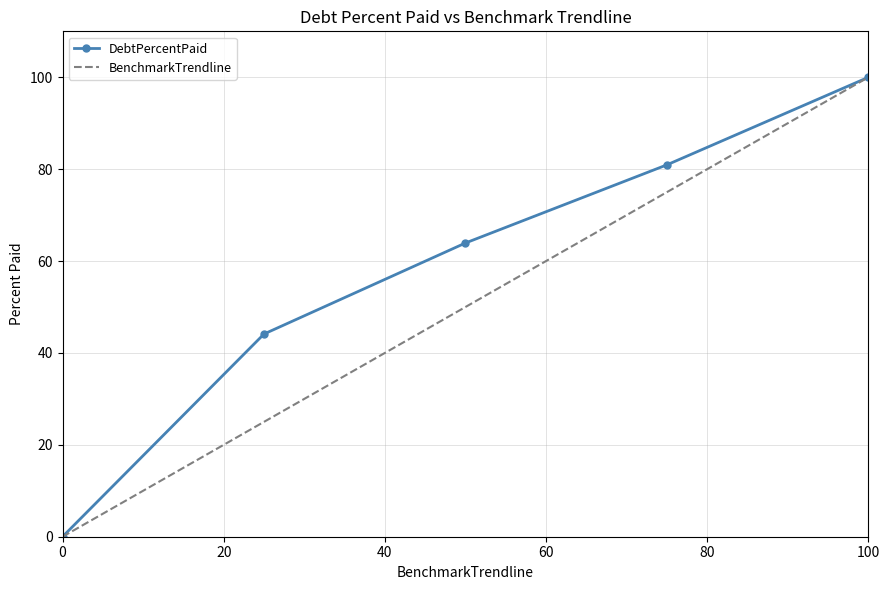

List the series in order of their overall mean, lowest first.

BenchmarkTrendline, DebtPercentPaid